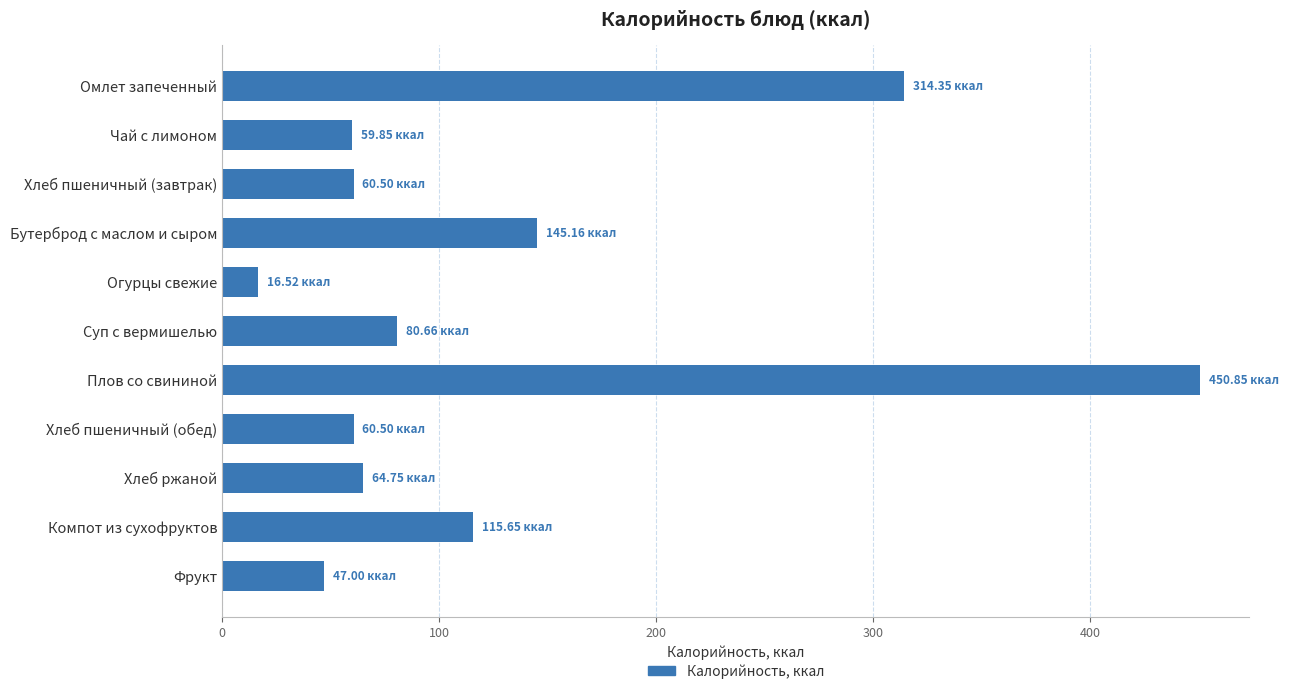

Which category has the highest value across all series?

Плов со свининой